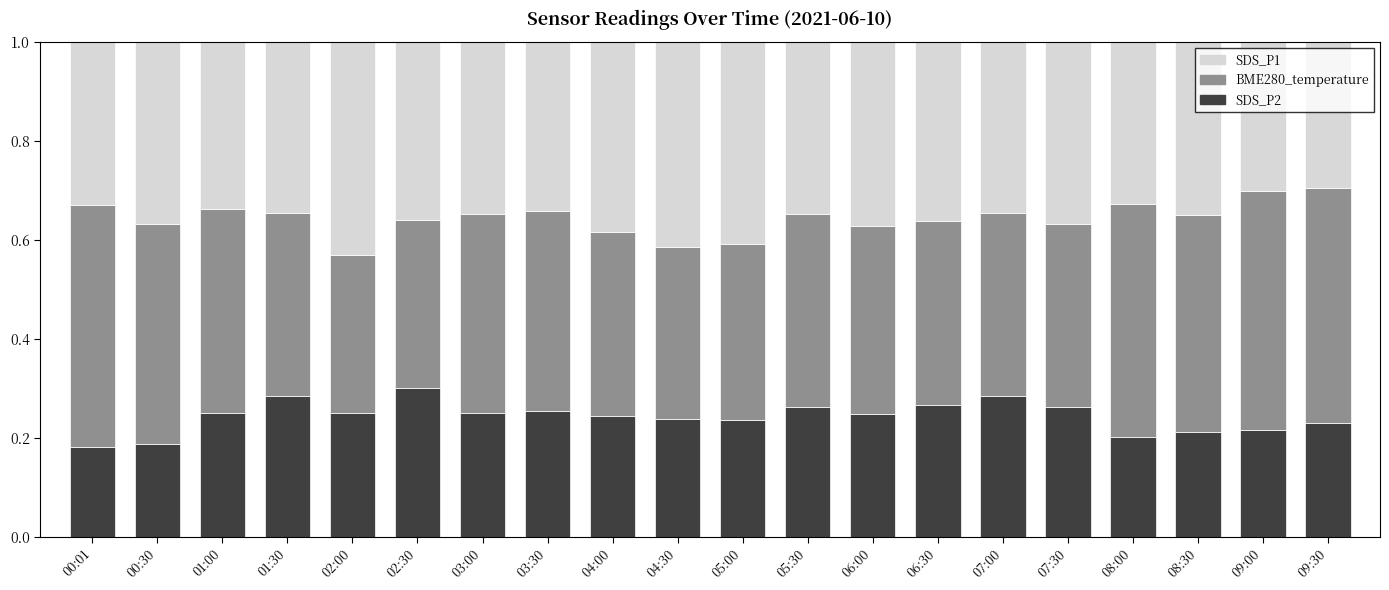

Is it true that SDS_P2 equals 0.2 at 00:01?

True